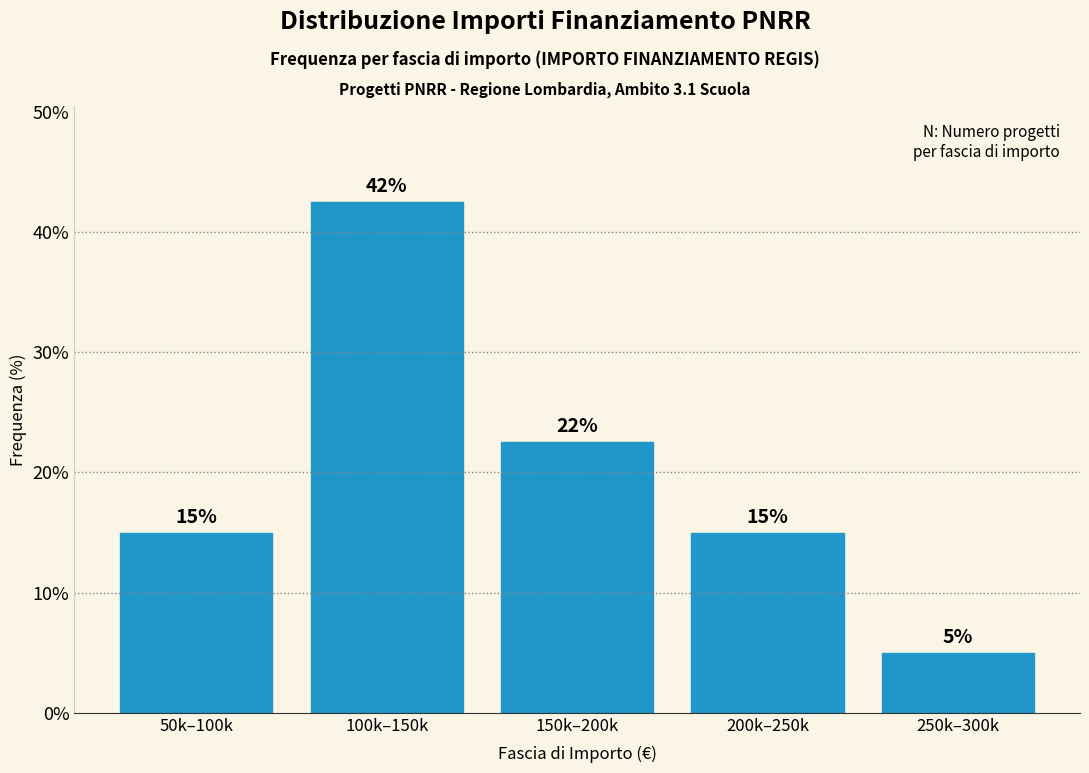

Between 50k–100k and 100k–150k, which is larger?

100k–150k